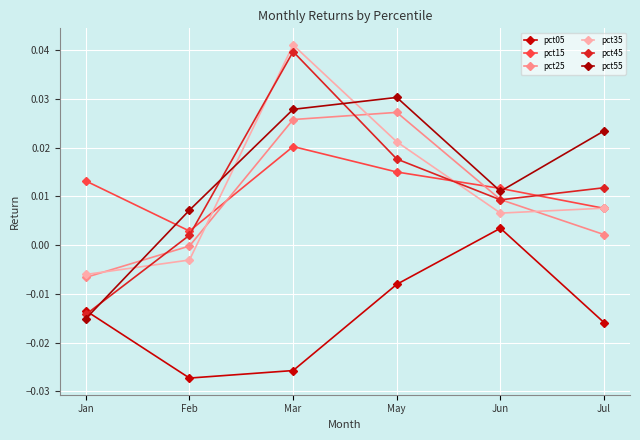

How many lines are shown in the chart?

6